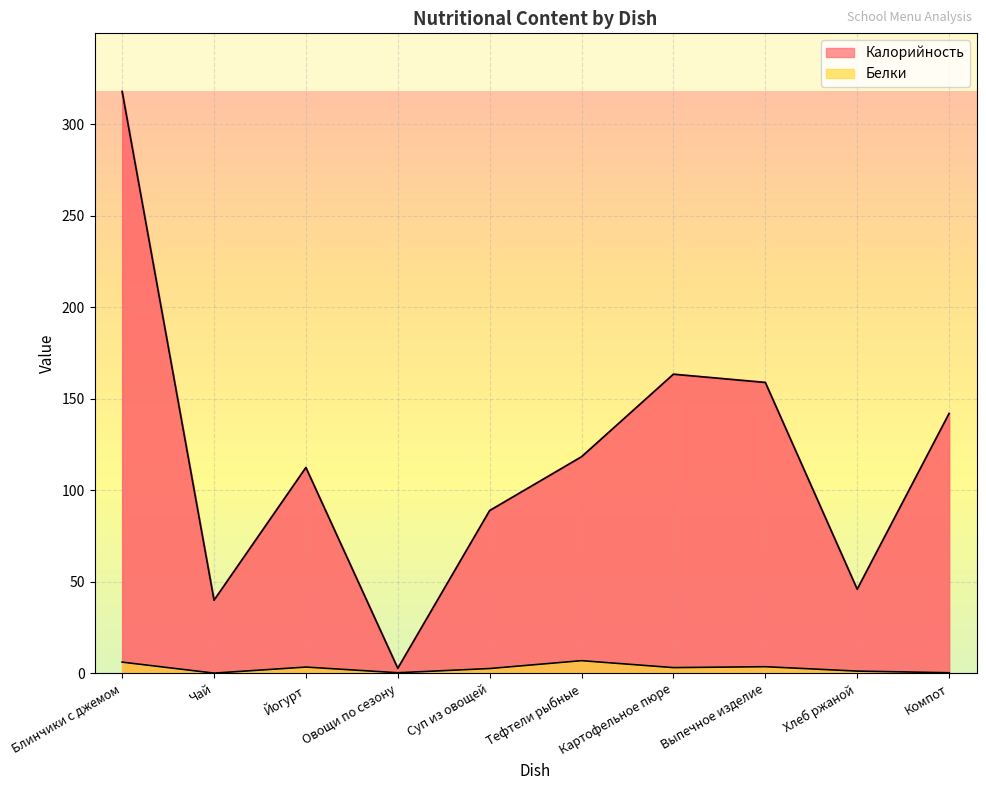

At Суп из овощей, list the series in order from smallest to largest.

Белки, Калорийность